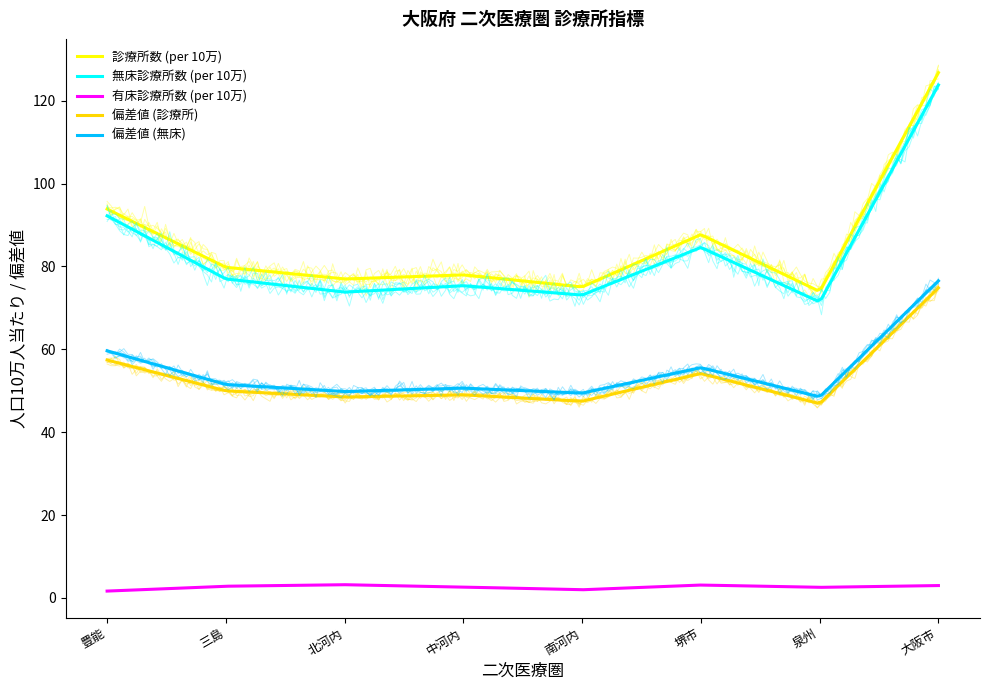

Does the chart have visible grid lines?

No